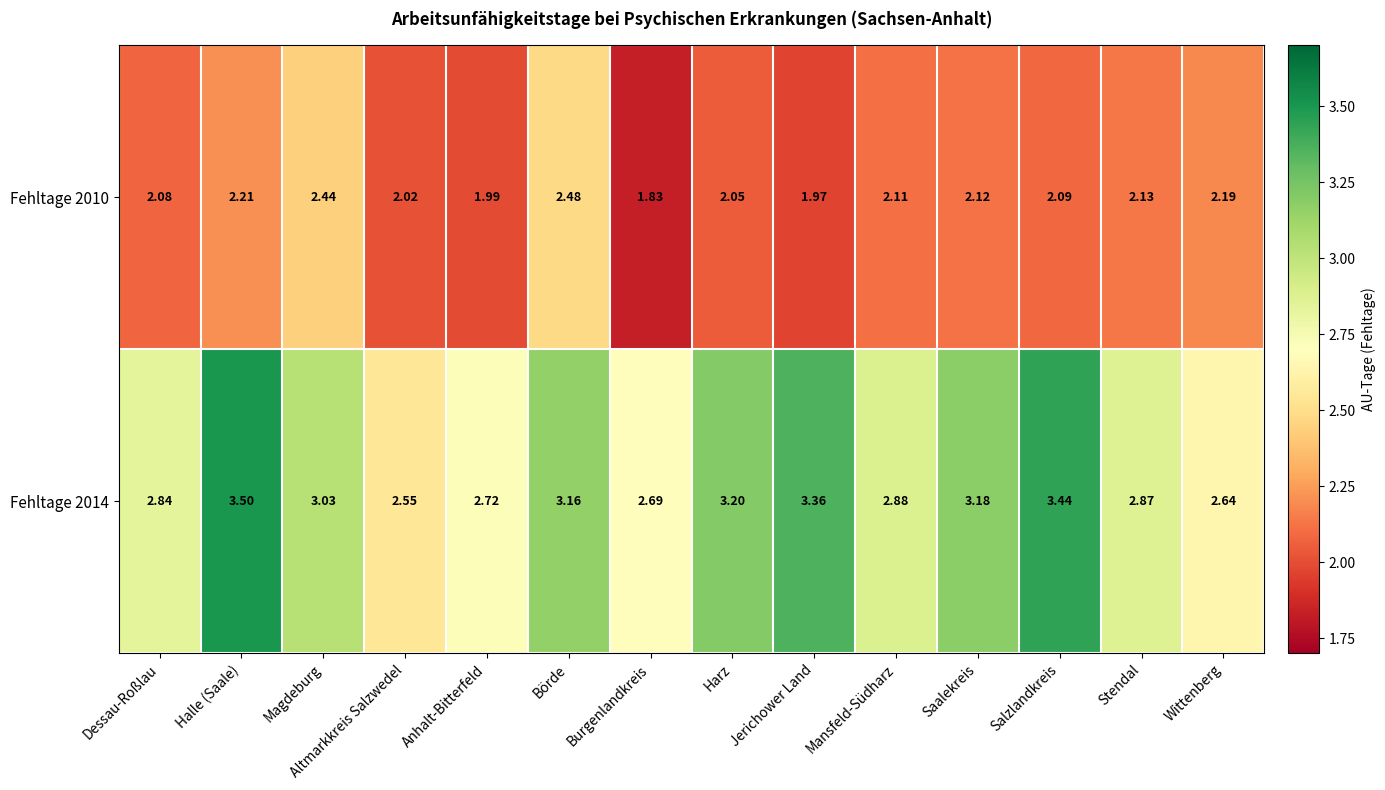

Which label corresponds to the largest value in the chart?

Halle (Saale)